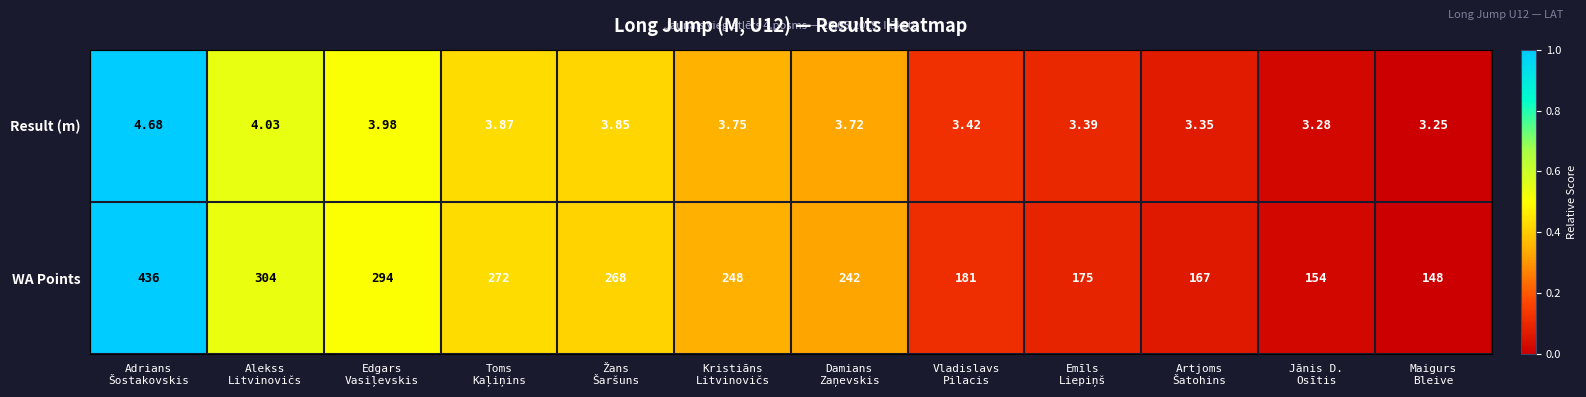

Which series has the widest spread of values?

WA Points